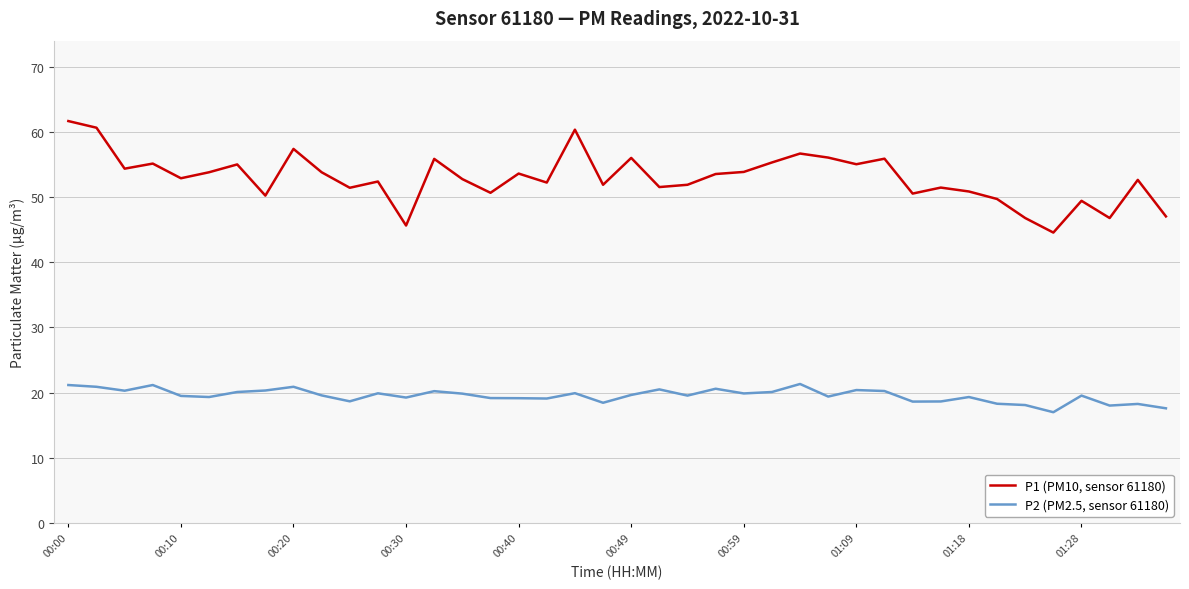

True or false: P2 (PM2.5, sensor 61180) and P1 (PM10, sensor 61180) cross at least once.

False